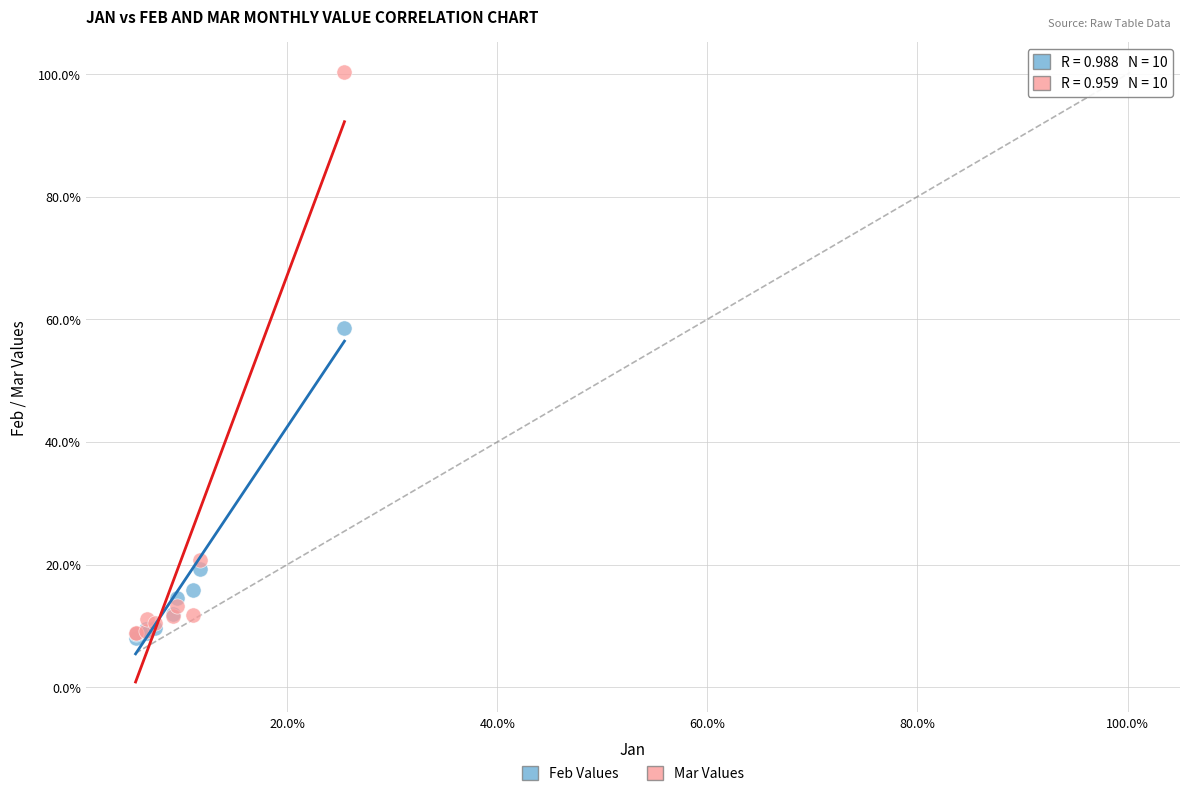

Which series reaches the maximum Y coordinate?

Mar Values